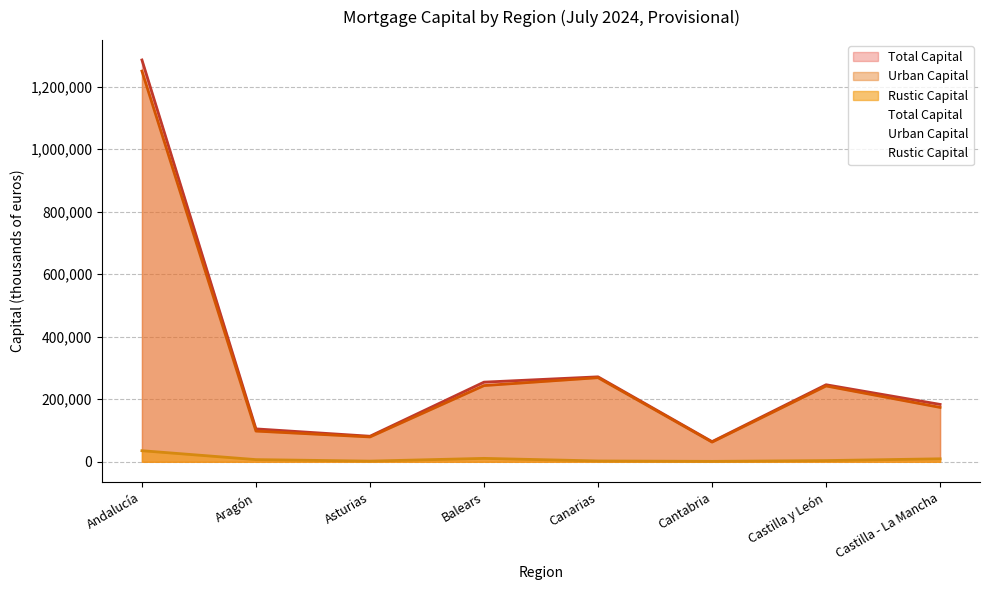

Rank the series by their maximum value, from highest to lowest.

Total Capital, Urban Capital, Rustic Capital